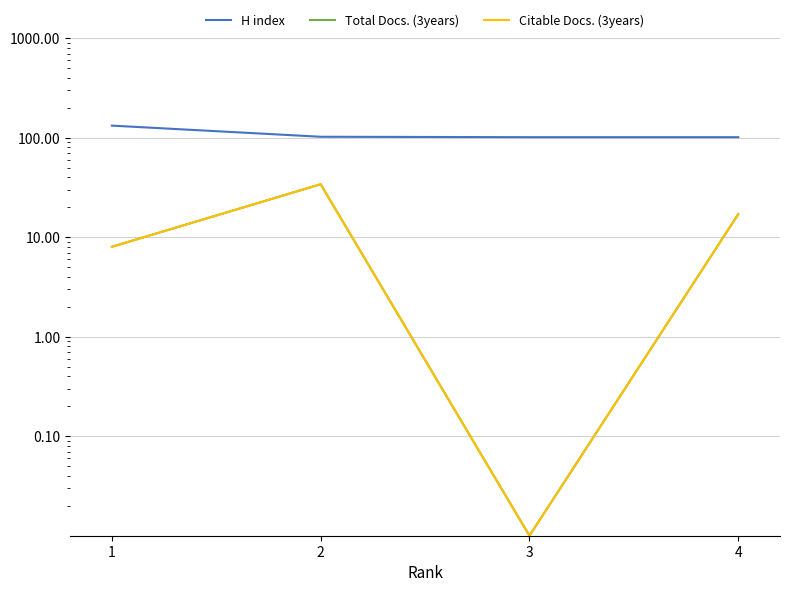

At 2, list the series in order from smallest to largest.

Total Docs. (3years), Citable Docs. (3years), H index